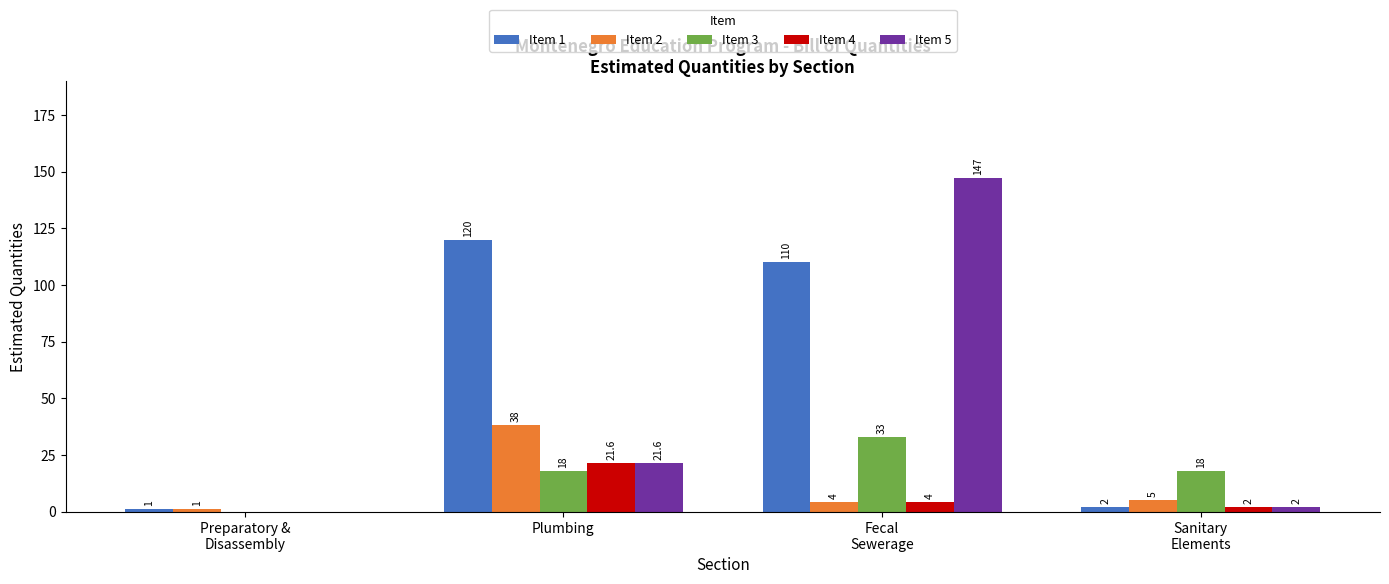

Where does the Item 2 series first go above 5?

Plumbing